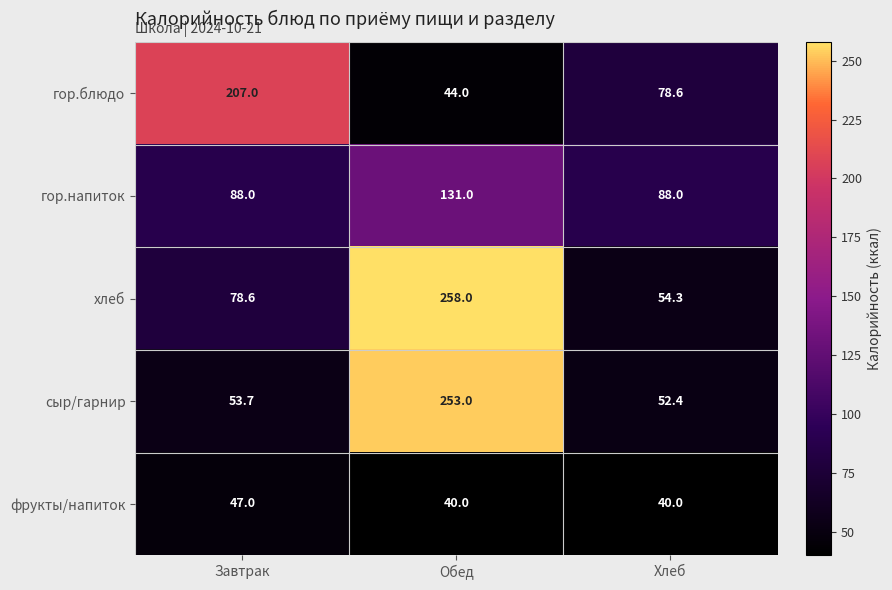

The сыр/гарнир series shows 53.7 at Завтрак. True or false?

True